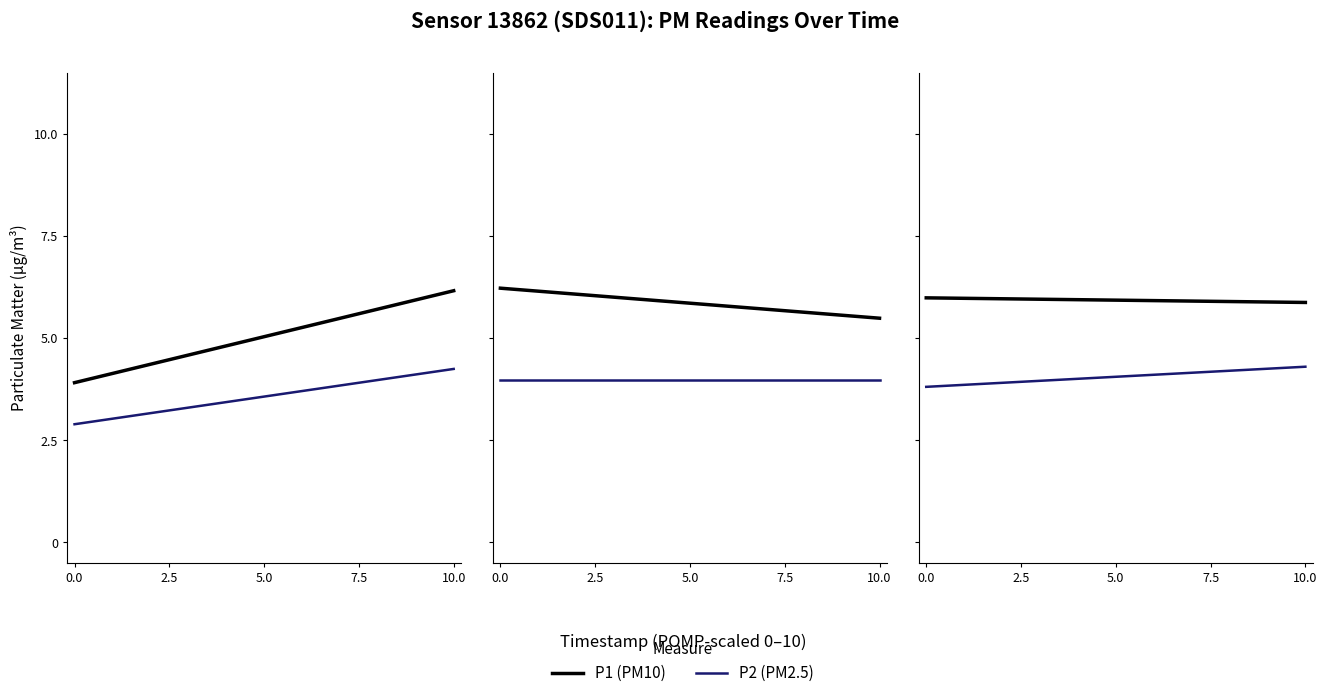

What is the minimum value for P2?

2.8